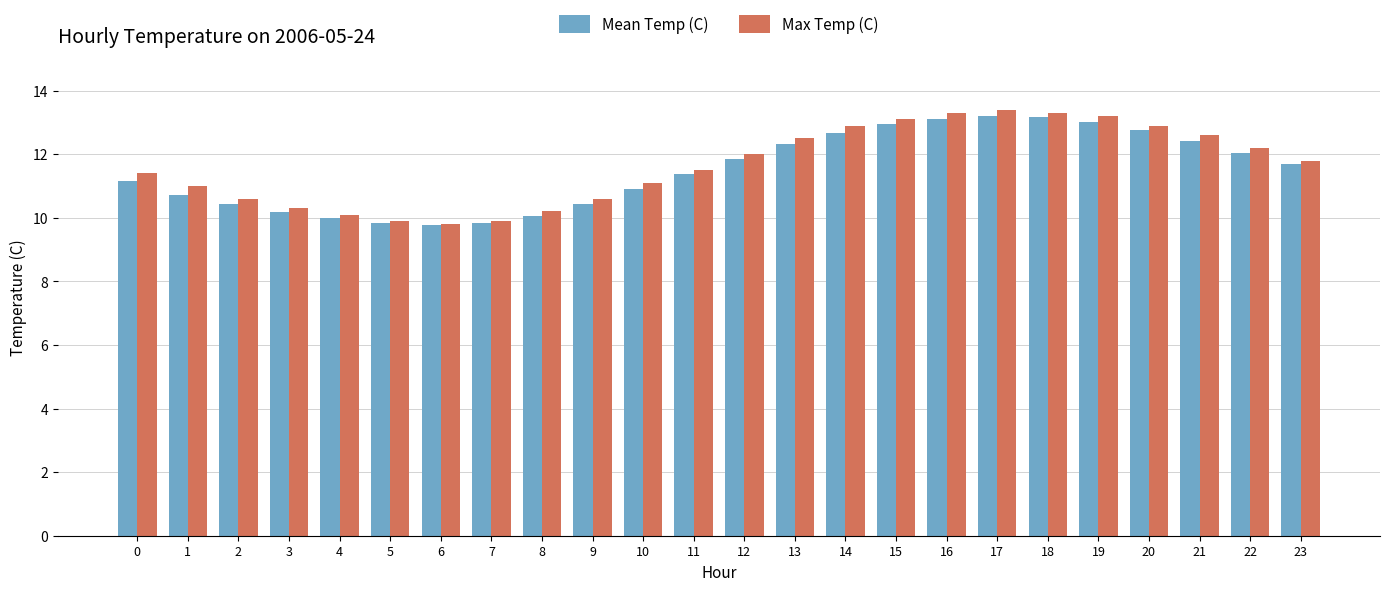

At 13, list the series in order from smallest to largest.

Mean Temp (C), Max Temp (C)